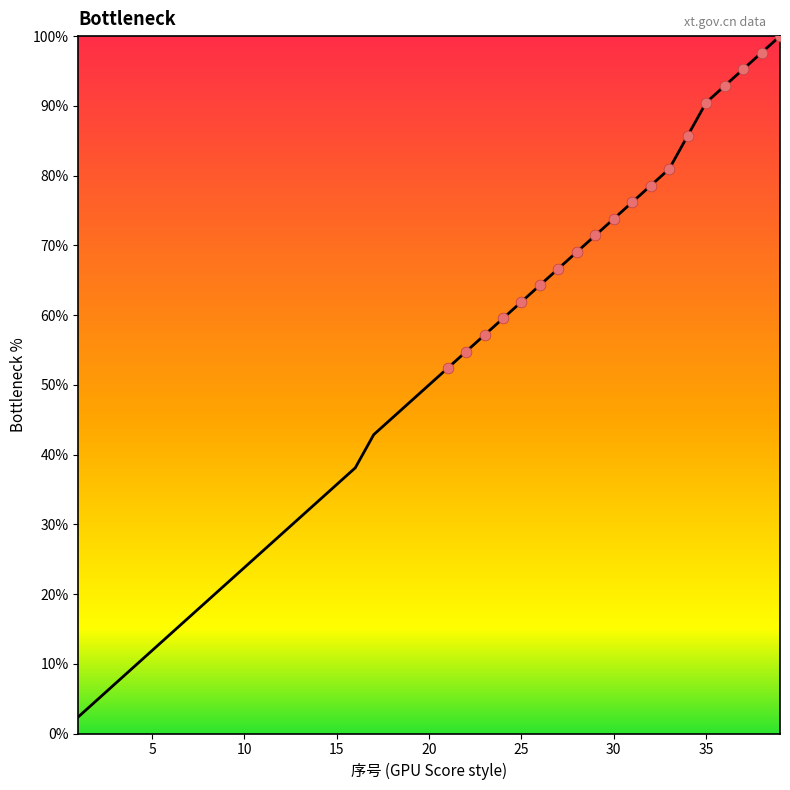

What is the difference between the maximum and minimum values?

97.6